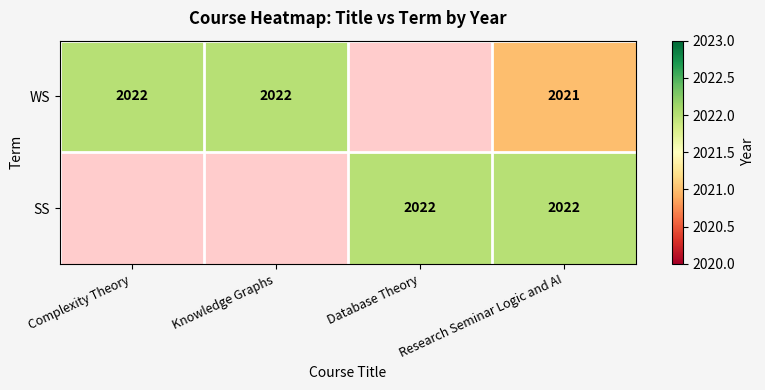

At Research Seminar Logic and AI, list the series in order from largest to smallest.

SS, WS